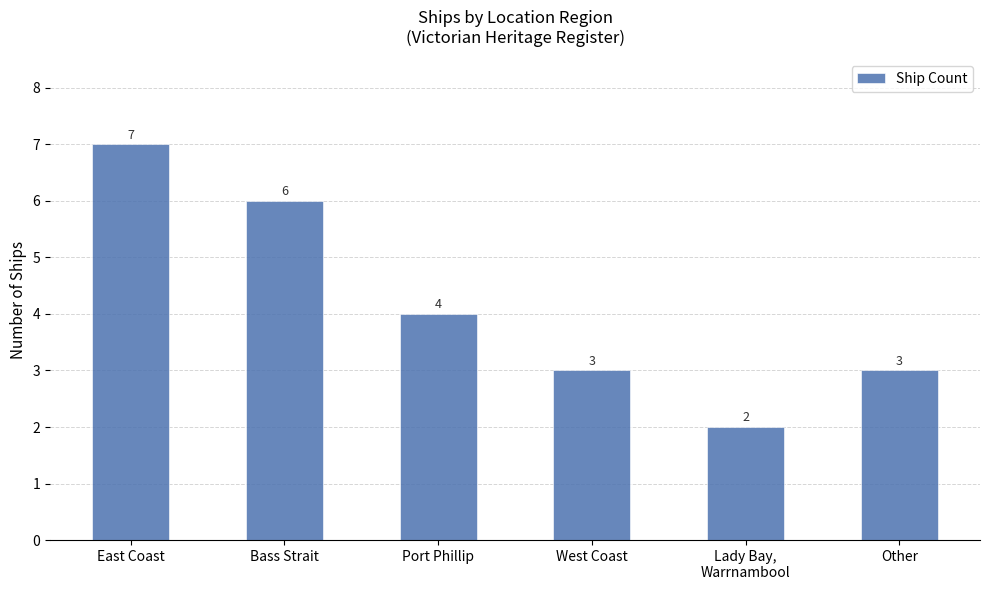

Where does the data first go above 4?

East Coast